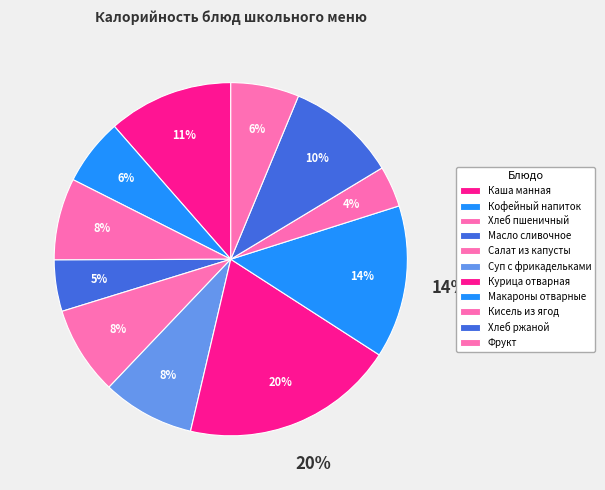

The Хлеб ржаной slice represents 10% of the pie. True or false?

True